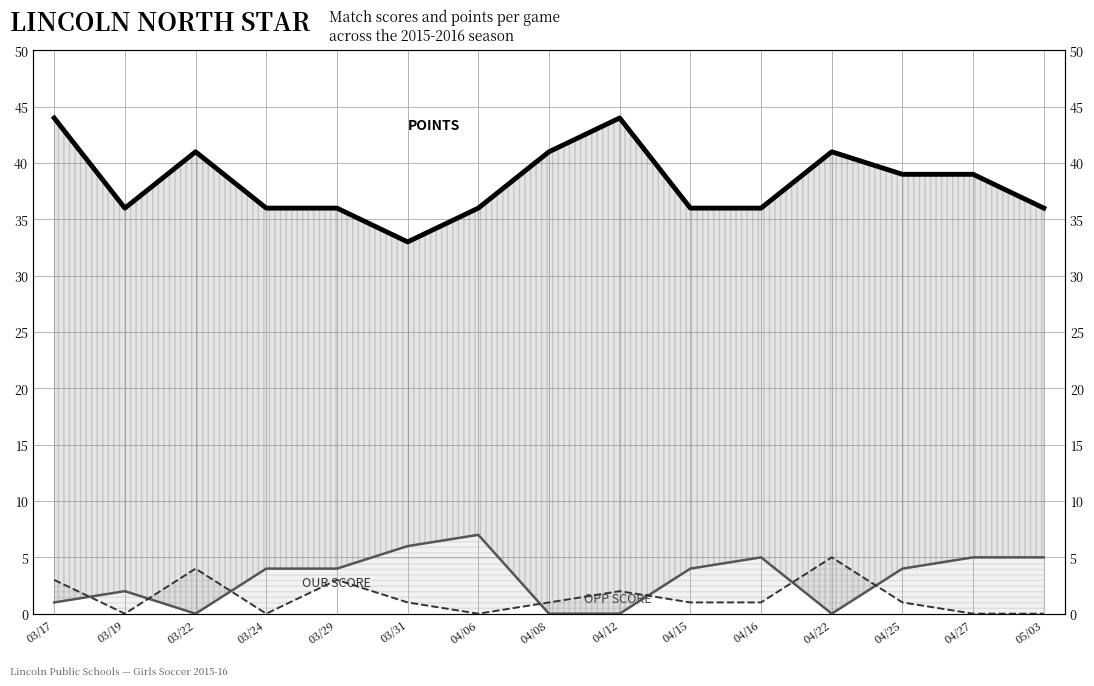

Is it true that Opponent Score (line) equals 0 at 04/22?

True